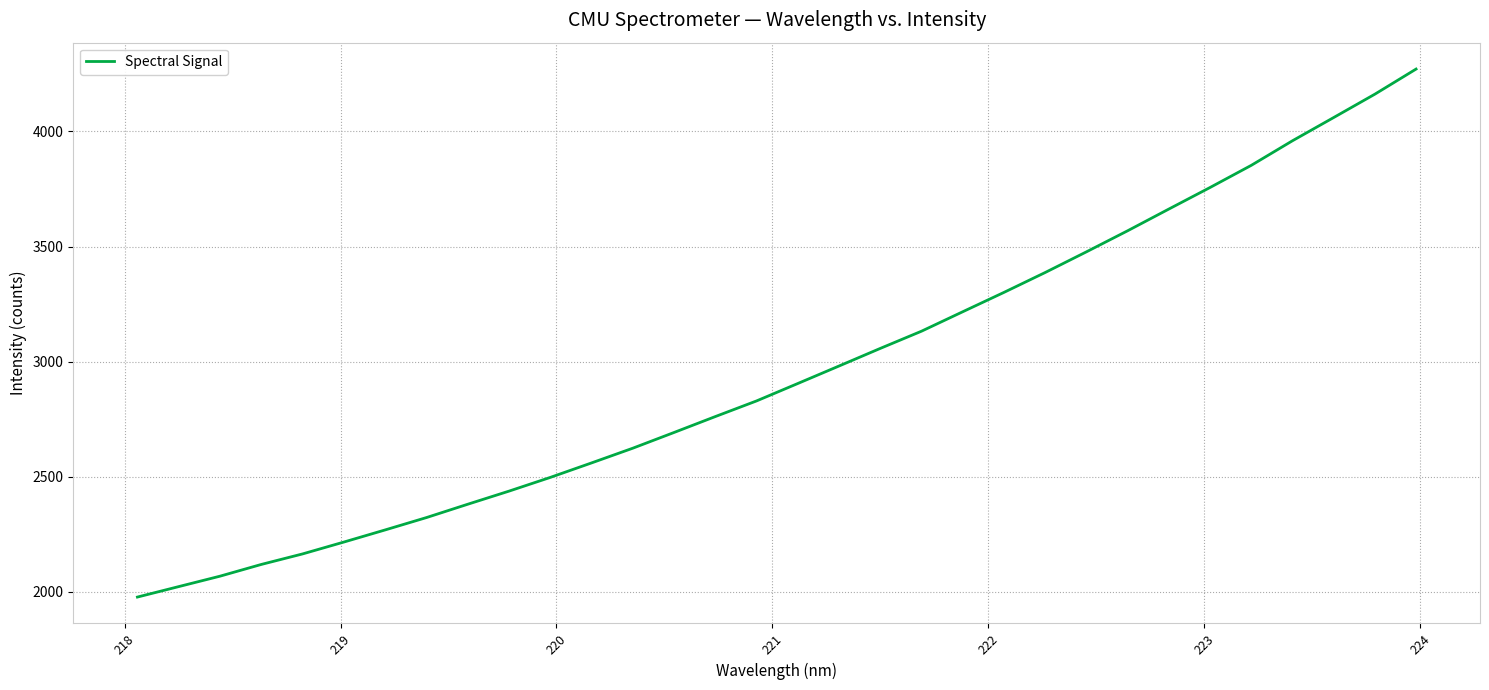

What is the maximum value shown in the chart?

4270.9